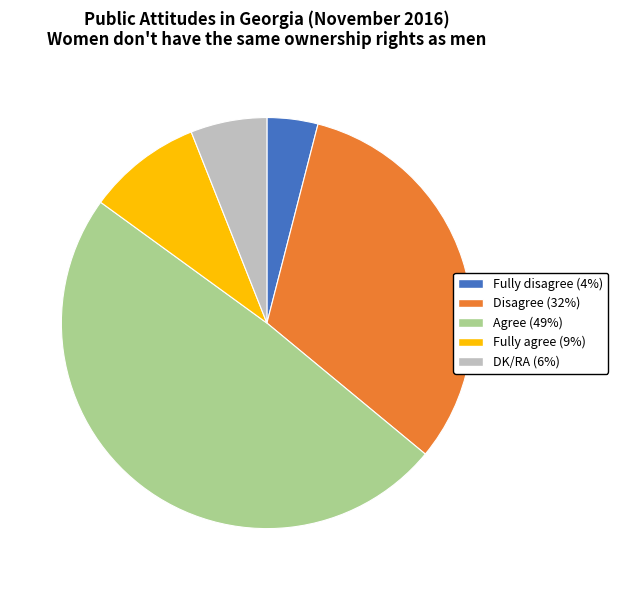

Does Fully agree represent more than half of the total?

No